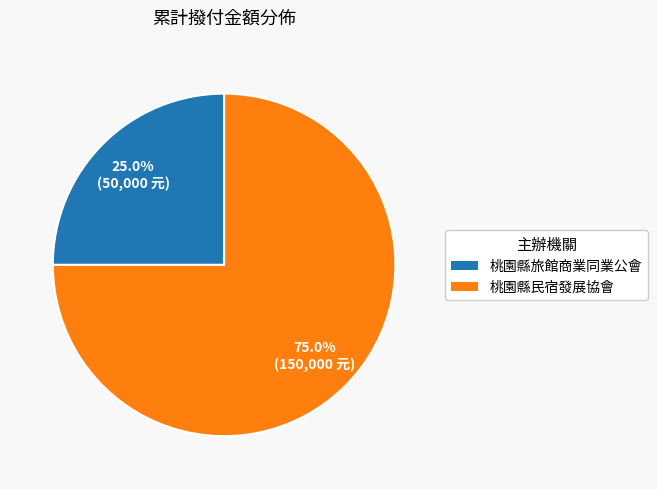

How many slices are in this pie chart?

2